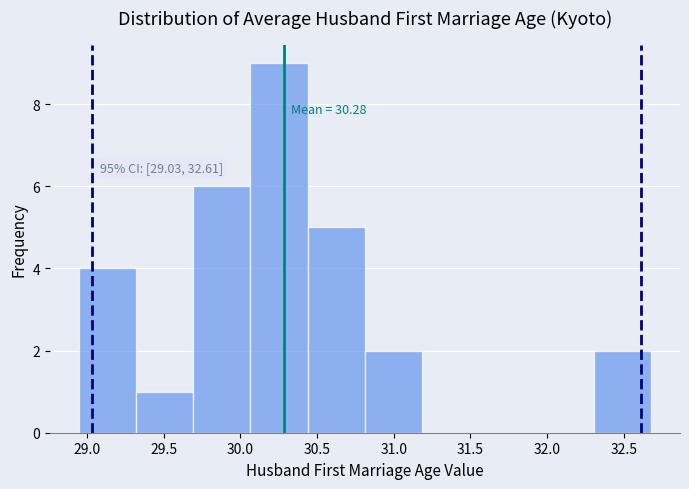

Over which range of the x-axis is the bar tallest?

30.05 to 30.45